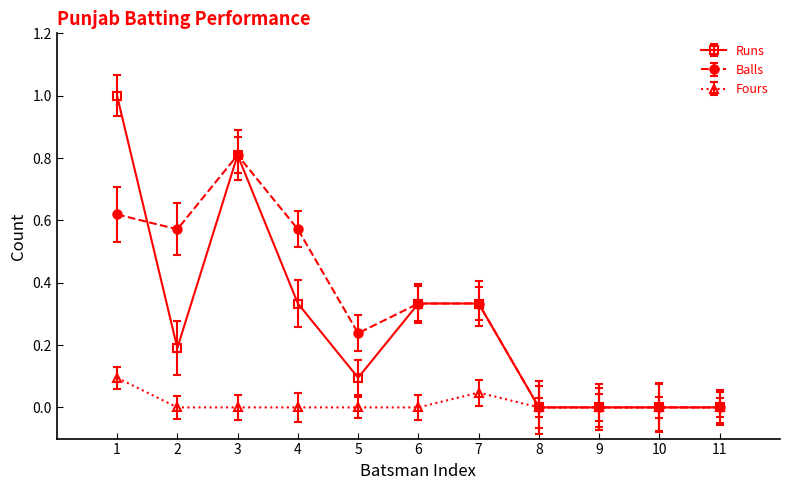

Where is the first local minimum for Balls?

2